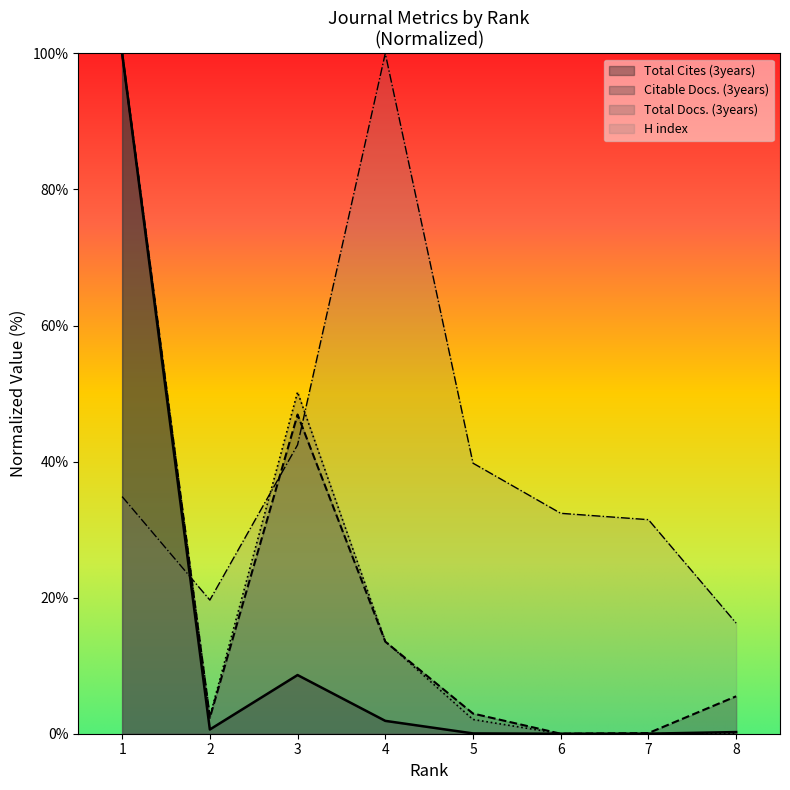

List the labels in order of Total Cites (3years) value, smallest first.

6, 7, 5, 8, 2, 4, 3, 1